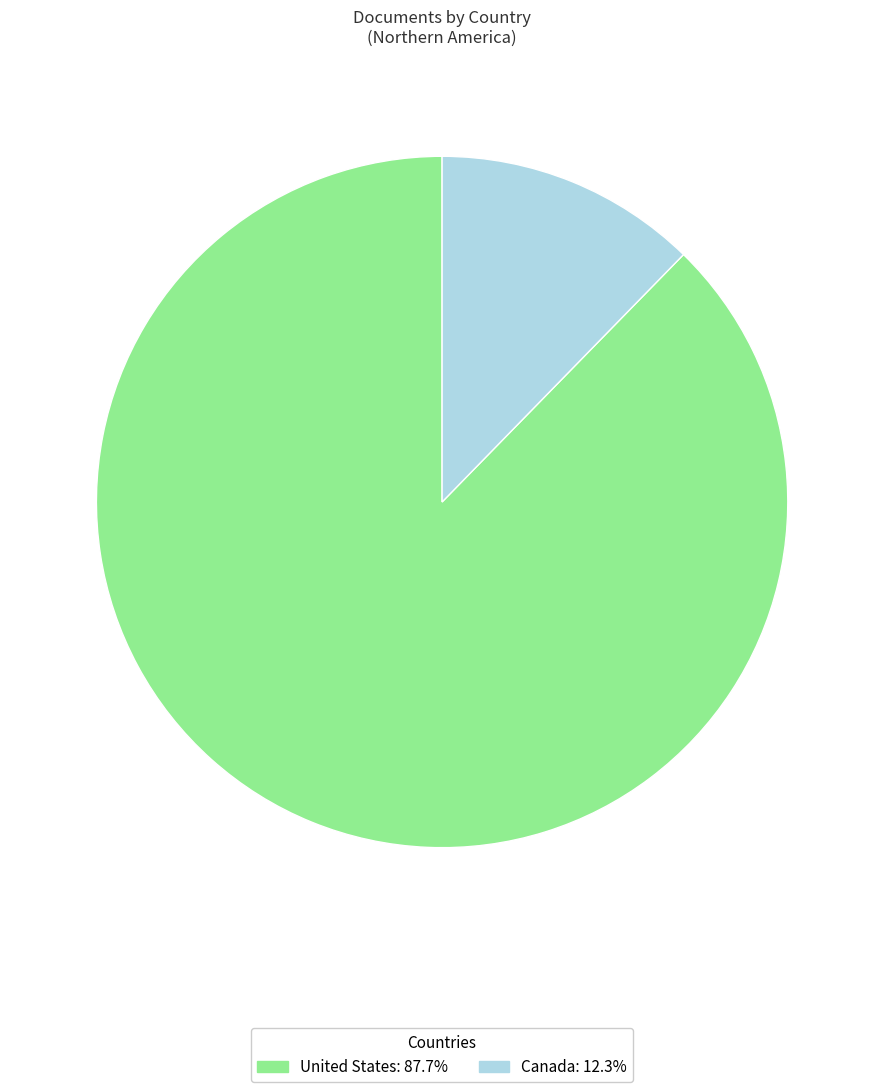

Rank the categories by value from lowest to highest.

Canada, United States